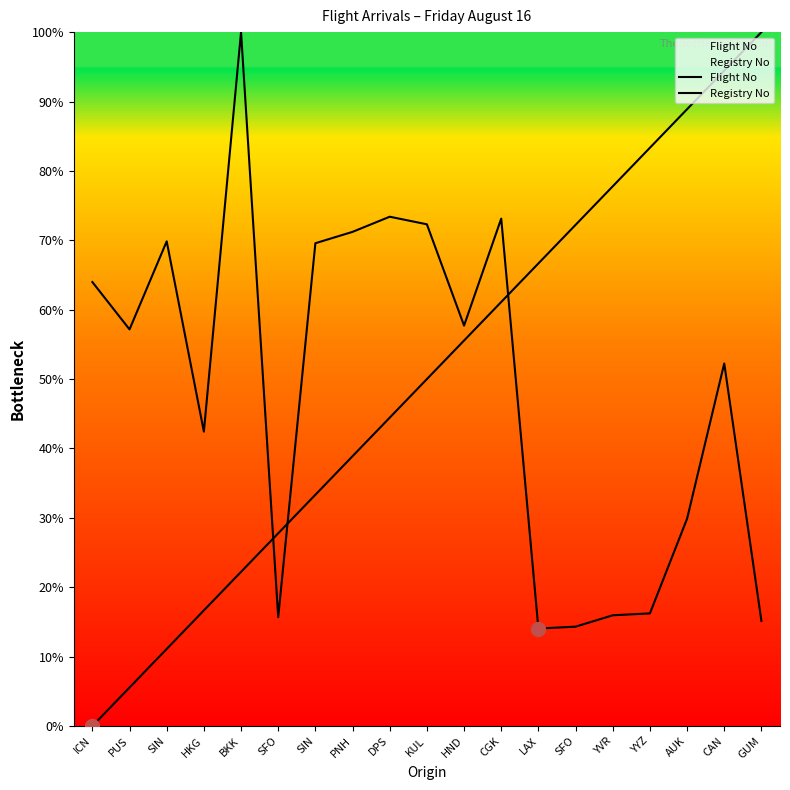

What is the average value of the Flight No series?

48.6